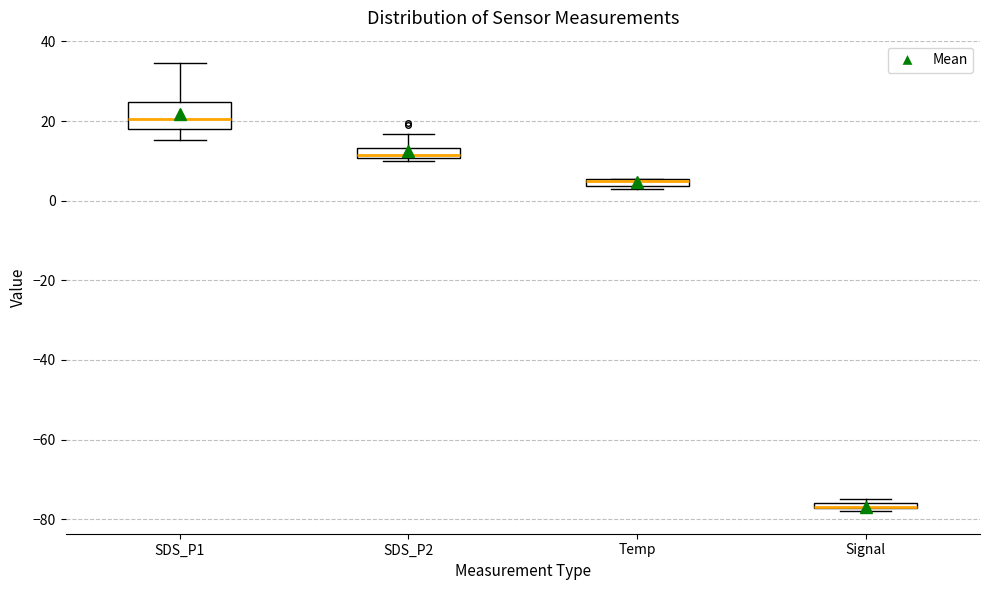

Which box is the tallest, from its lower edge to its upper edge?

SDS_P1